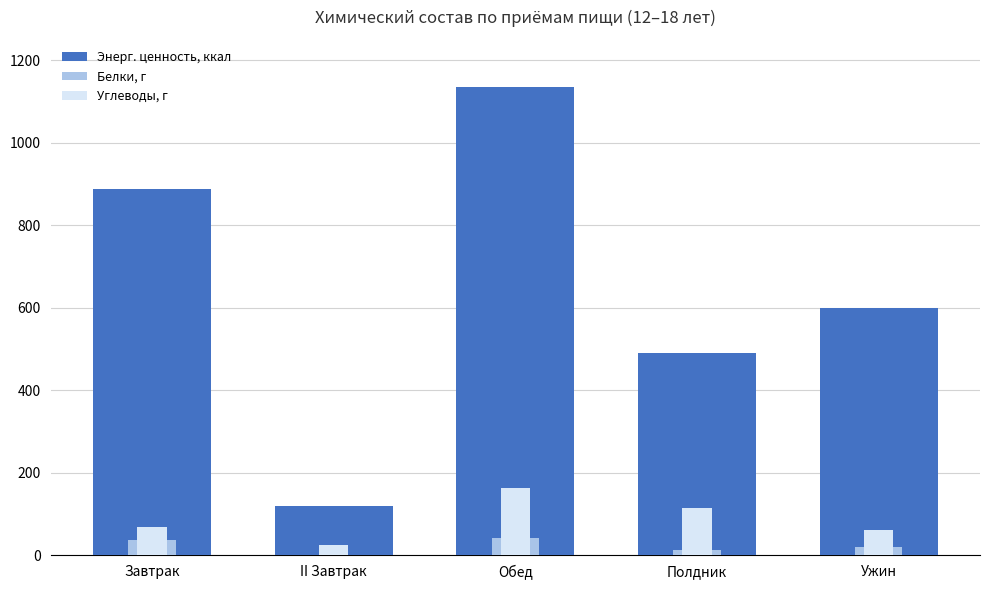

The value of Углеводы, г at Обед is 54.8. True or false?

False